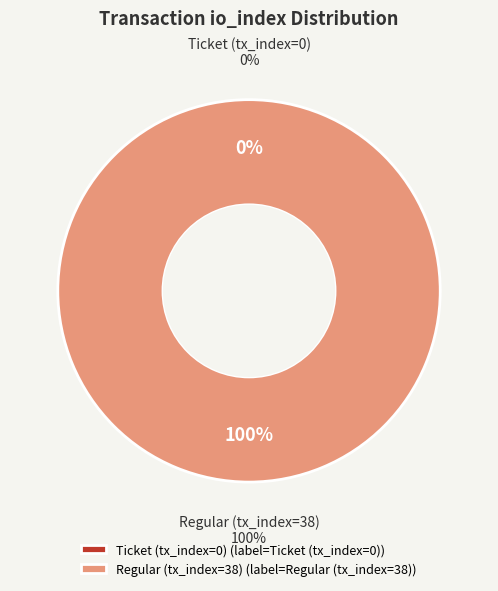

Which slice is the smallest?

Ticket (tx_index=0)